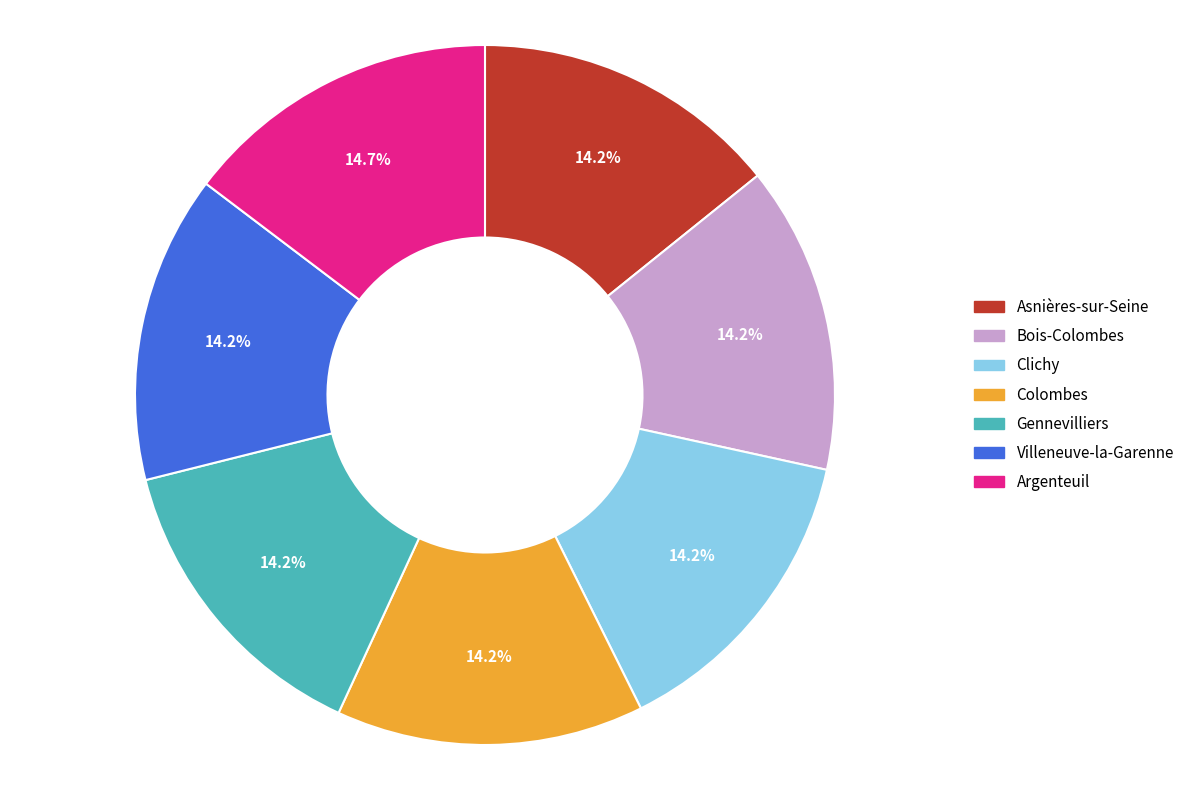

How much of the chart is everything except Bois-Colombes?

85.8%